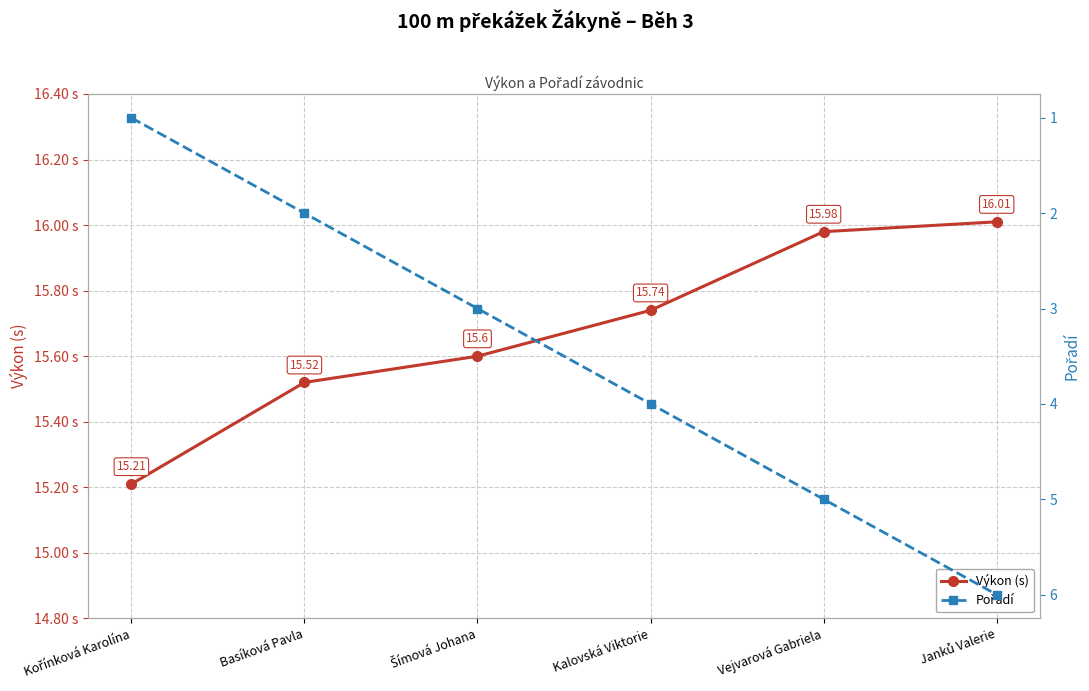

True or false: Výkon (s) and Pořadí intersect in this chart.

False